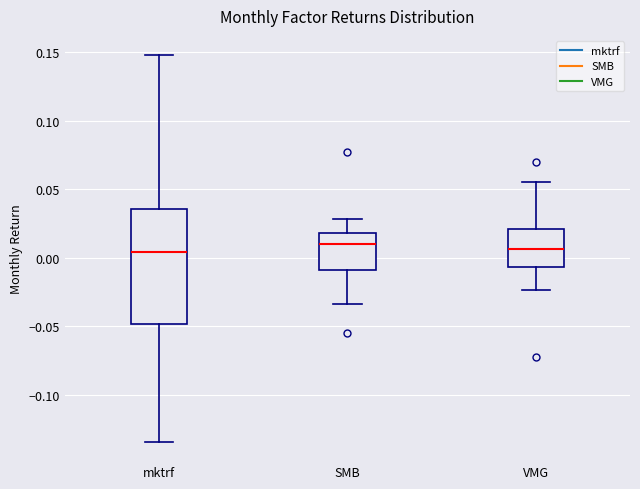

Reading left to right, read every box against the y-axis: the position of its median line, the range the box covers, and the ends of its whiskers. The values are not printed on the chart, so give them approximately, as read against the axis.

mktrf: median 0.005, box -0.050 to 0.035, whiskers -0.135 to 0.150
SMB: median 0.010, box -0.010 to 0.020, whiskers -0.035 to 0.030
VMG: median 0.005, box -0.005 to 0.020, whiskers -0.025 to 0.055